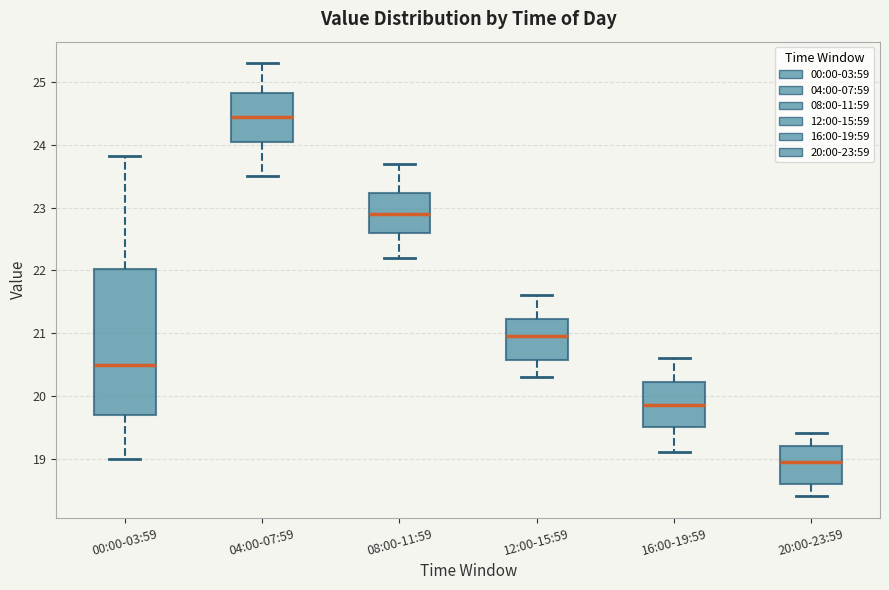

Reading left to right, transcribe this box plot: for each box, give where its median line is, the range the box spans, and where its two whiskers end, as read against the y-axis. The values are not printed on the chart, so give them approximately, as read against the axis.

00:00-03:59: median 20.5, box 19.7 to 22.0, whiskers 19.0 to 23.8
04:00-07:59: median 24.5, box 24.1 to 24.8, whiskers 23.5 to 25.3
08:00-11:59: median 22.9, box 22.6 to 23.2, whiskers 22.2 to 23.7
12:00-15:59: median 21.0, box 20.6 to 21.2, whiskers 20.3 to 21.6
16:00-19:59: median 19.9, box 19.5 to 20.2, whiskers 19.1 to 20.6
20:00-23:59: median 19.0, box 18.6 to 19.2, whiskers 18.4 to 19.4